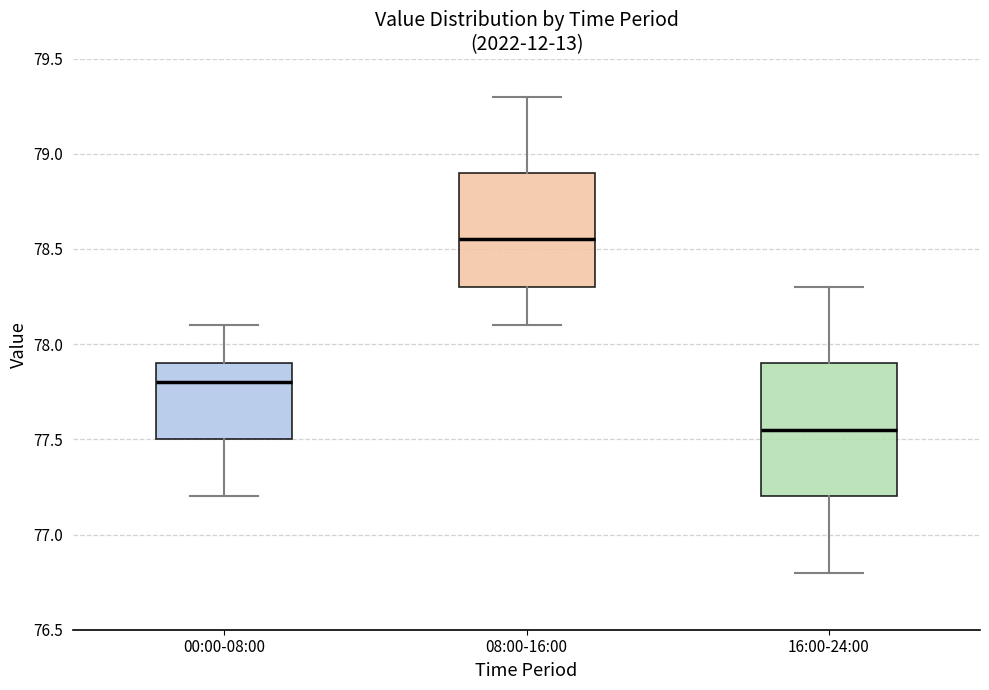

Which box is the tallest, from its lower edge to its upper edge?

16:00-24:00